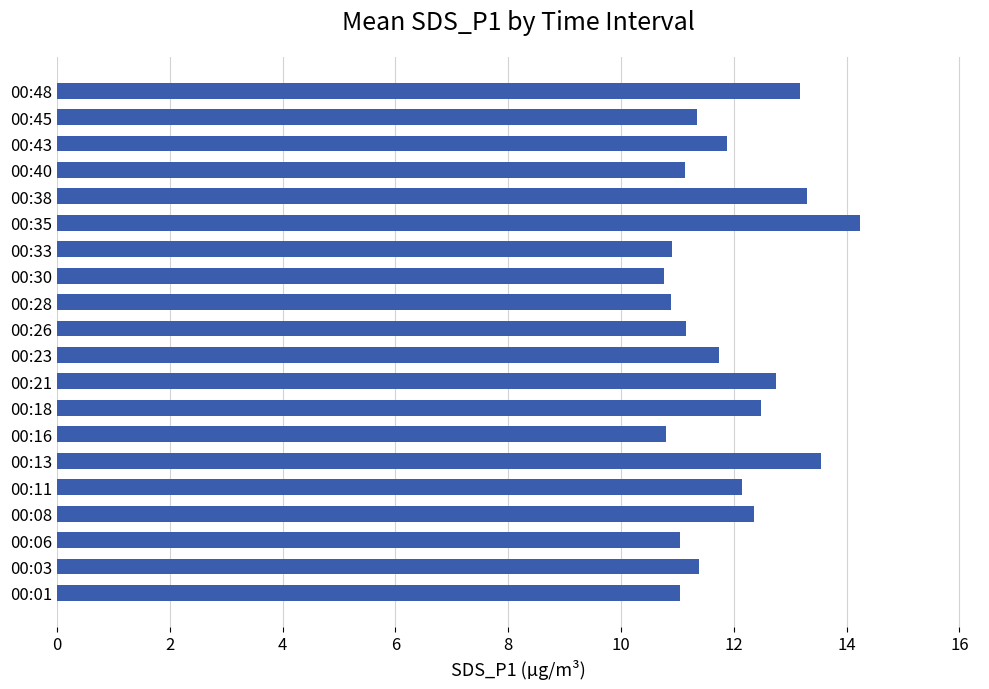

What is the minimum value shown in the chart?

10.8